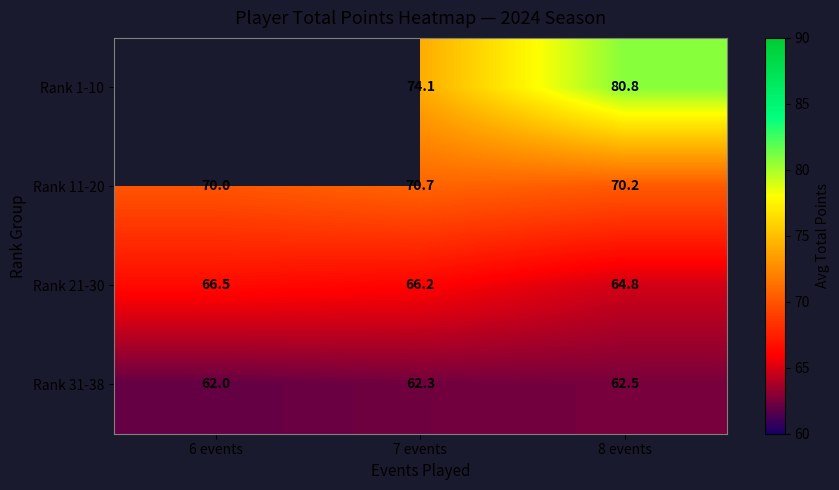

Is the value of Rank 31-38 at 6 events greater than the value of Rank 11-20 at 8 events?

No